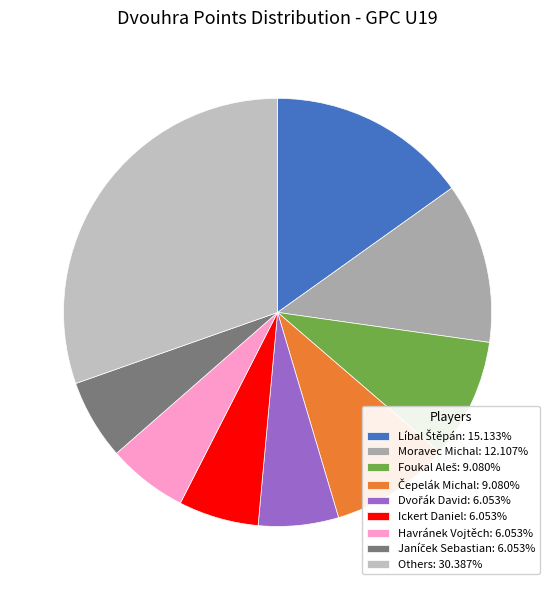

Count the number of slices in the pie.

9